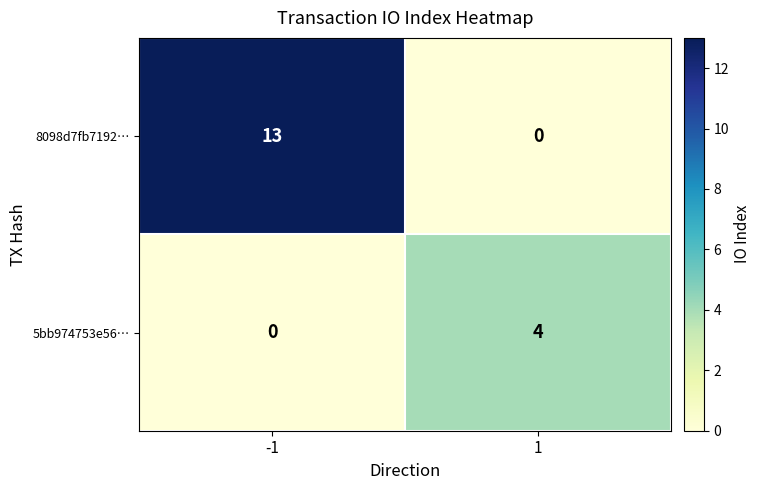

Rank the series at 1 from lowest to highest value.

8098d7fb7192…, 5bb974753e56…